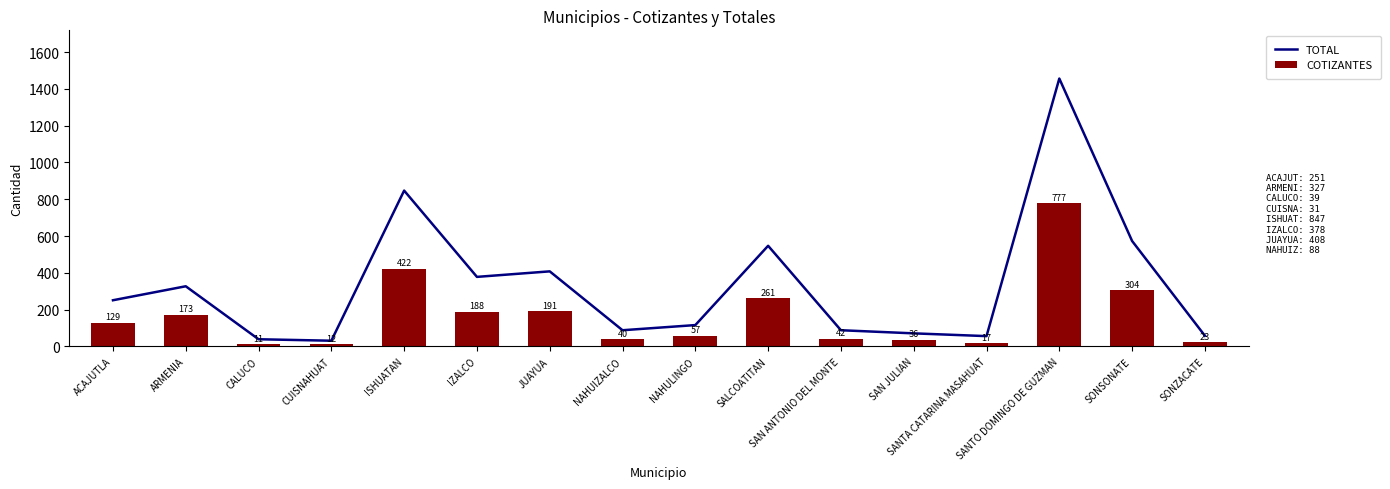

Reading right to left, what are all the values shown in this chart?

TOTAL: 58	573	1456	56	71	88	547	116	88	408	378	847	31	39	327	251
COTIZANTES: 23	304	777	17	36	42	261	57	40	191	188	422	12	11	173	129